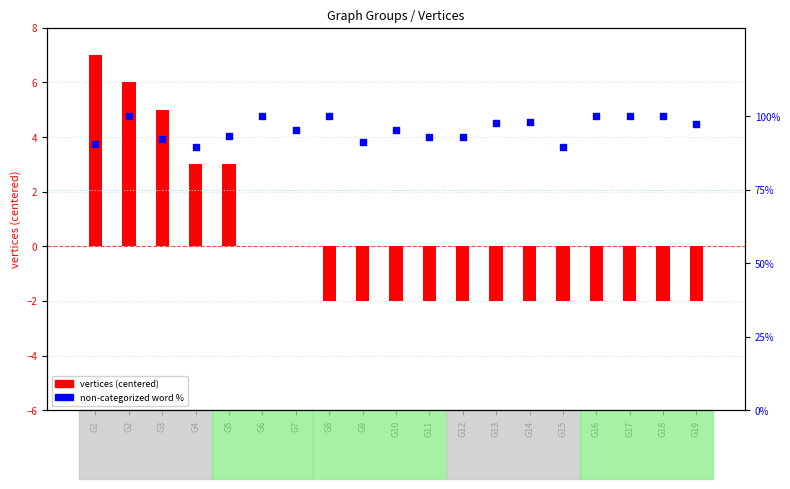

Which series has the largest Y range (max minus min)?

Non-categorized Word %